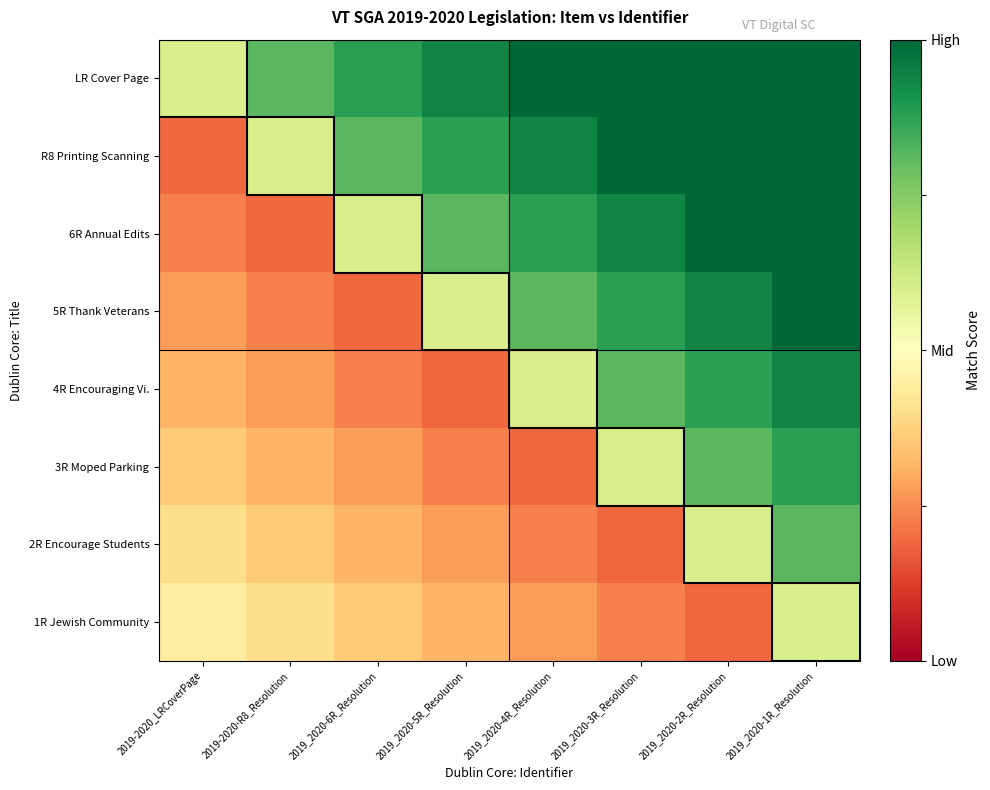

Between 2019_2020-1R_Resolution and 2019_2020-2R_Resolution, which is larger?

2019_2020-1R_Resolution